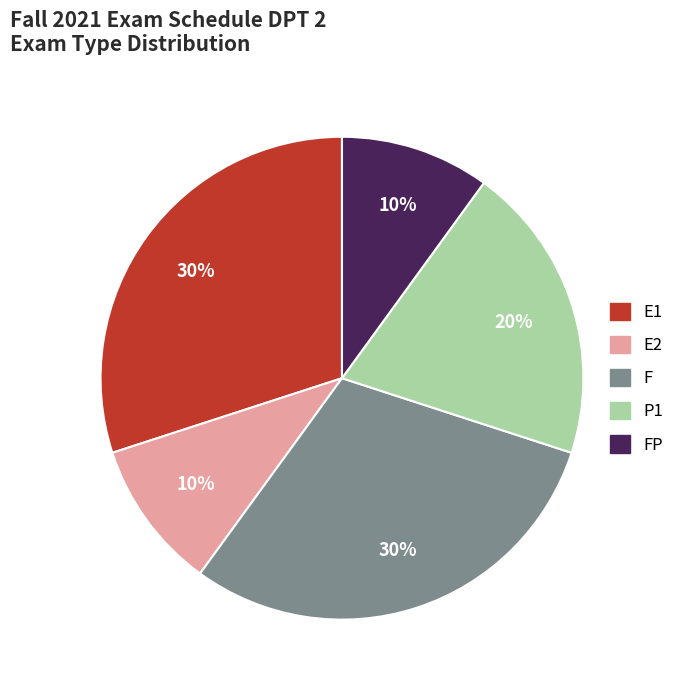

Is there any slice that represents more than half of the pie?

No